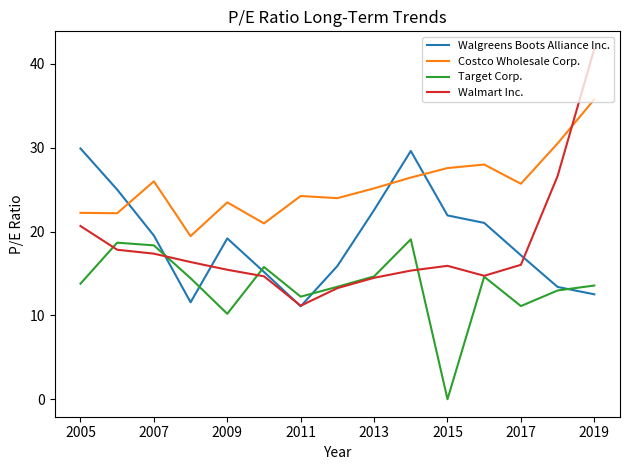

True or false: Costco Wholesale Corp. and Target Corp. cross at least once.

False